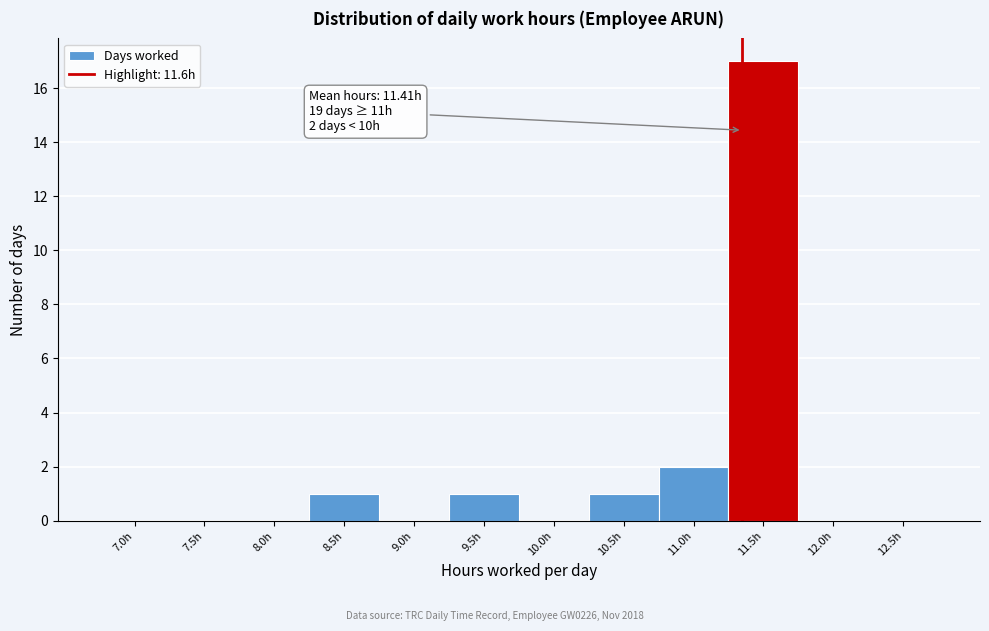

Reading right to left, extract all data points from this chart.

12.5h=0	12.0h=0	11.5h=17	11.0h=2	10.5h=1	10.0h=0	9.5h=1	9.0h=0	8.5h=1	8.0h=0	7.5h=0	7.0h=0